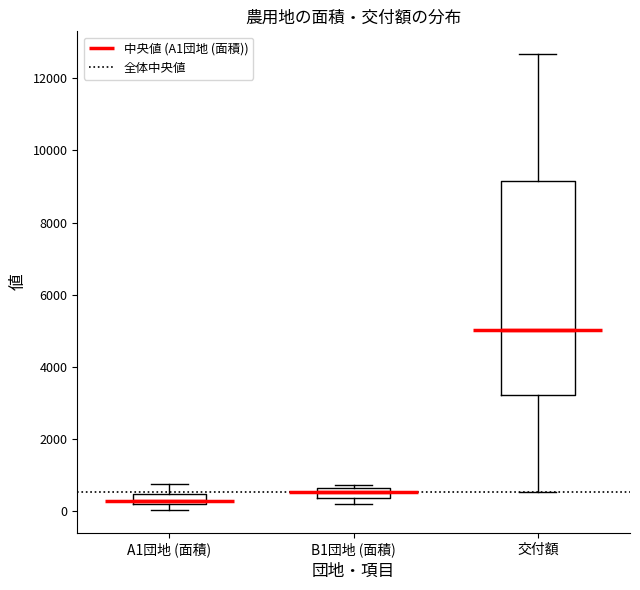

Where does the lower whisker of the box for 交付額 end on the y-axis? The values are not printed on the chart, so give them approximately, as read against the axis.

600